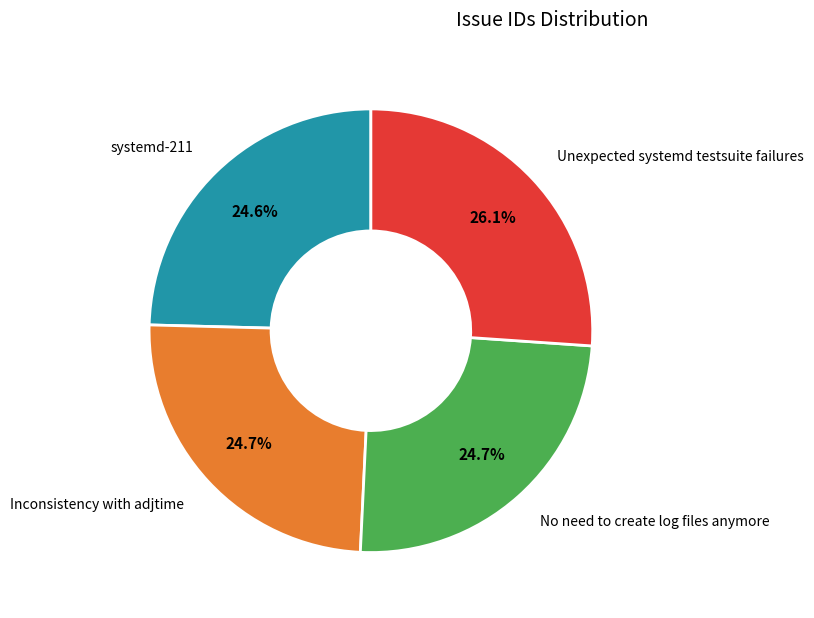

Which slice is the largest?

Unexpected systemd testsuite failures